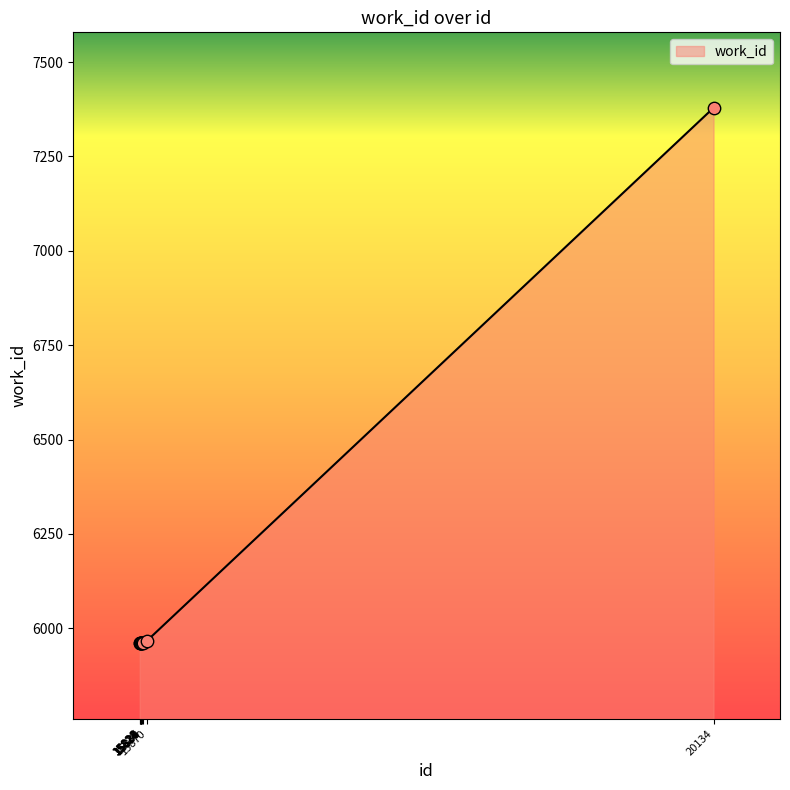

What is the difference between the maximum and minimum values?

1419